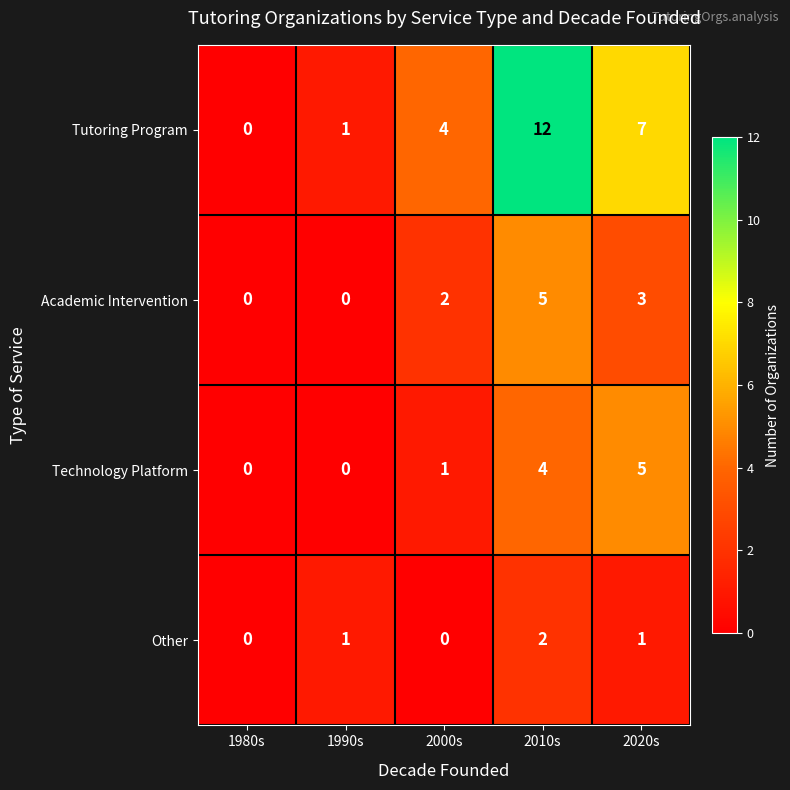

What is the average value of the Tutoring Program series?

5